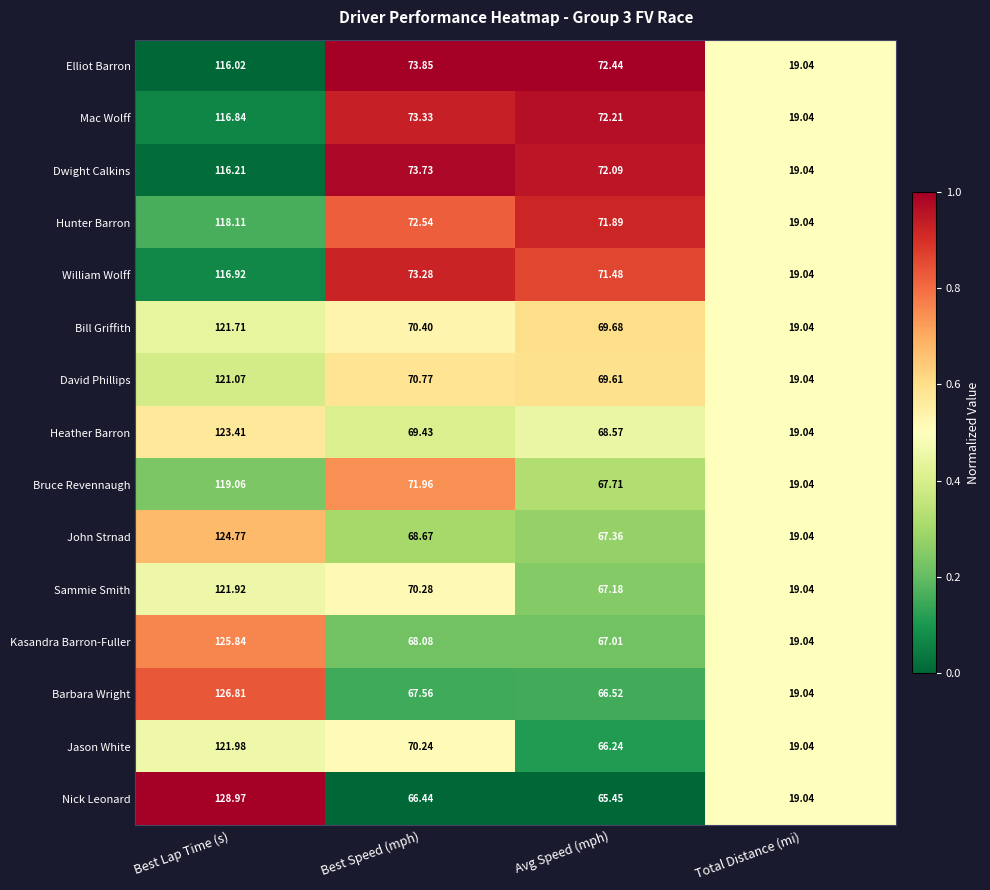

Which series has the largest total across all categories?

Hunter Barron